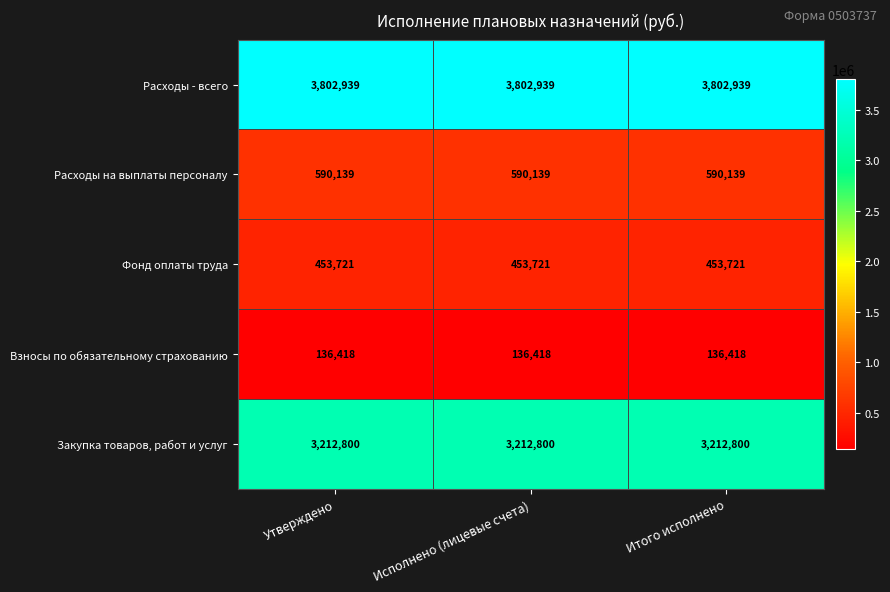

What is the average value of the Расходы - всего series?

3802939